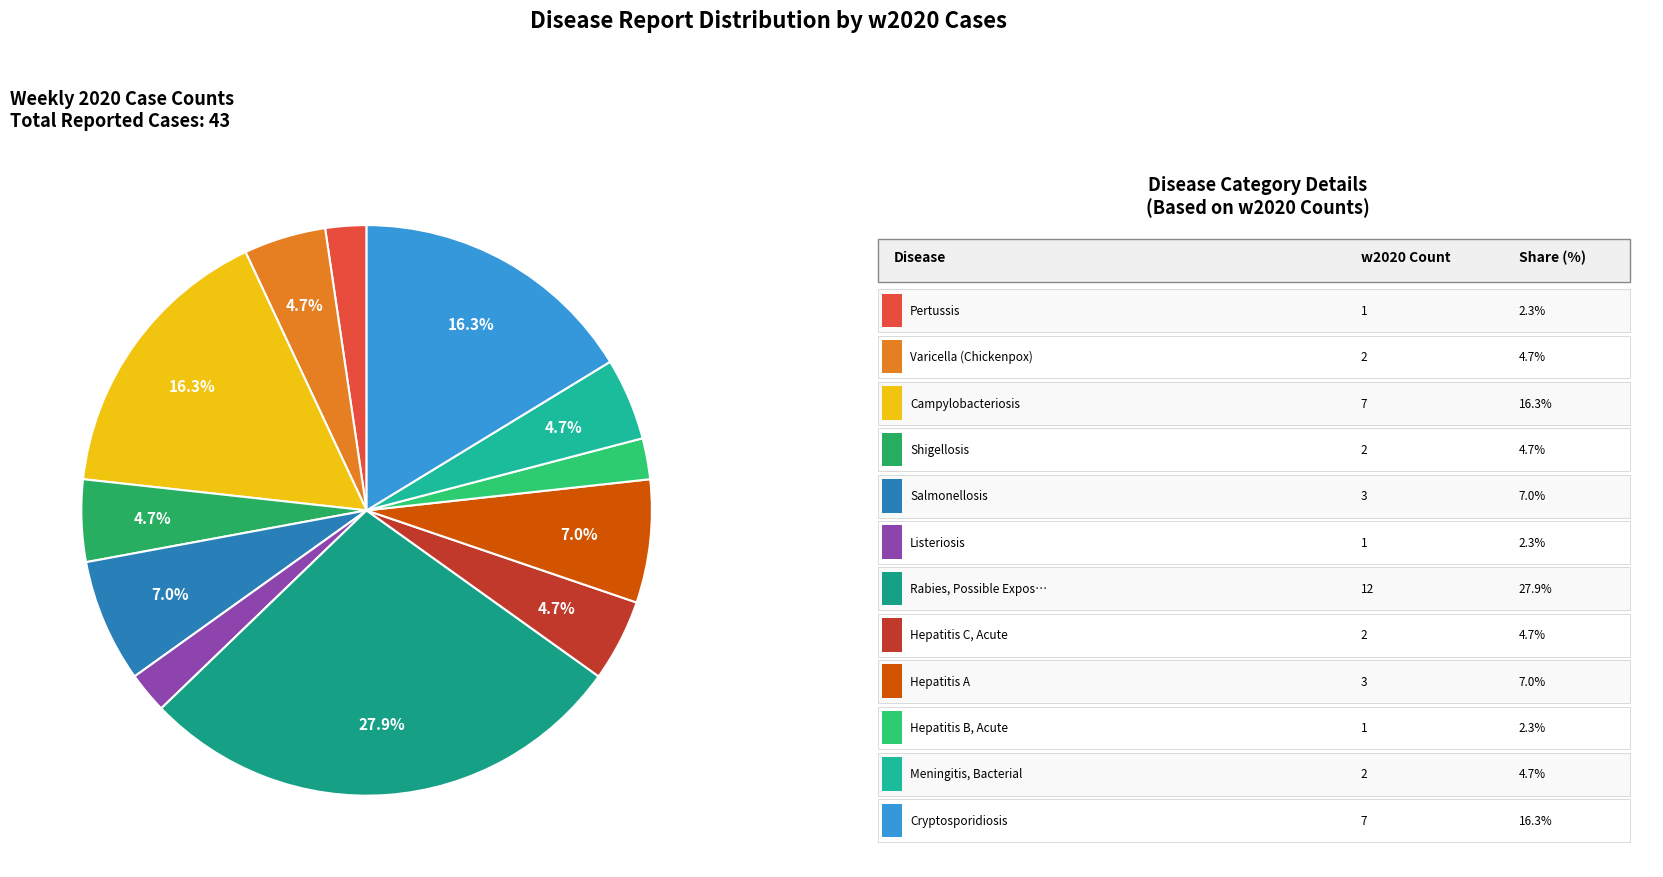

Which slice is the smallest?

Pertussis